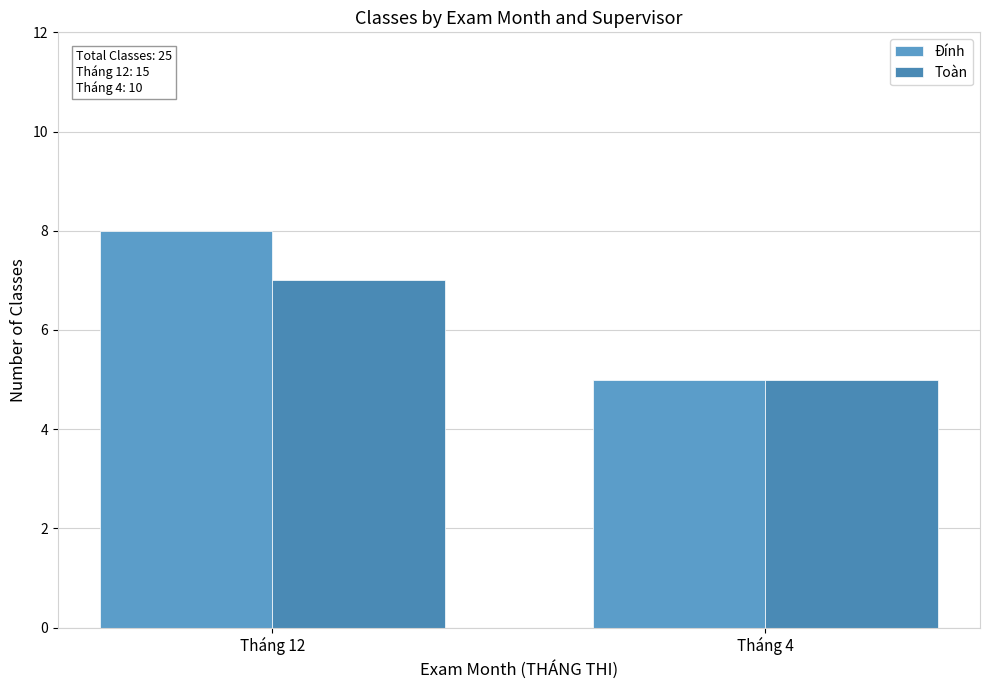

Reading left to right, what are all the values shown in this chart?

Đính: Tháng 12=8	Tháng 4=5
Toàn: Tháng 12=7	Tháng 4=5